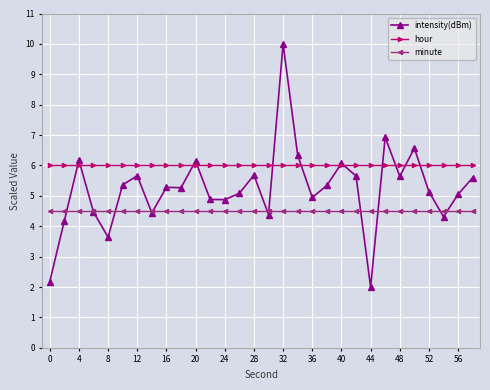

What is the value of the minute point at the 3rd from the left?

4.5